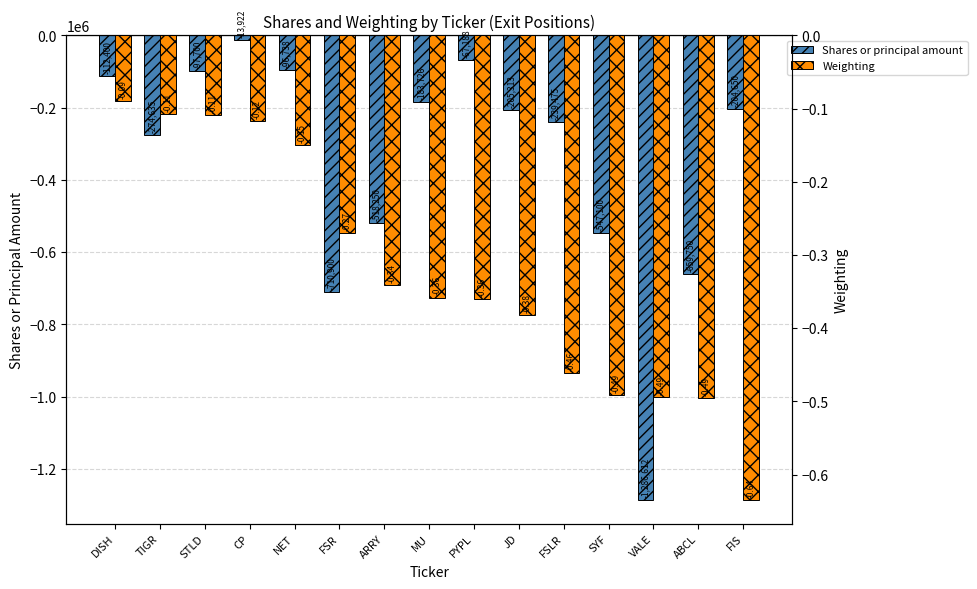

Reading right to left, list all the values displayed in this chart.

Shares or principal amount: -204650.0	-659750.0	-1286612.0	-547100.0	-239475.0	-205313.0	-67188.0	-183726.0	-518250.0	-710900.0	-96738.0	-13922.0	-97700.0	-274635.0	-112400.0
Weighting: -0.6	-0.5	-0.5	-0.5	-0.5	-0.4	-0.4	-0.4	-0.3	-0.3	-0.1	-0.1	-0.1	-0.1	-0.1